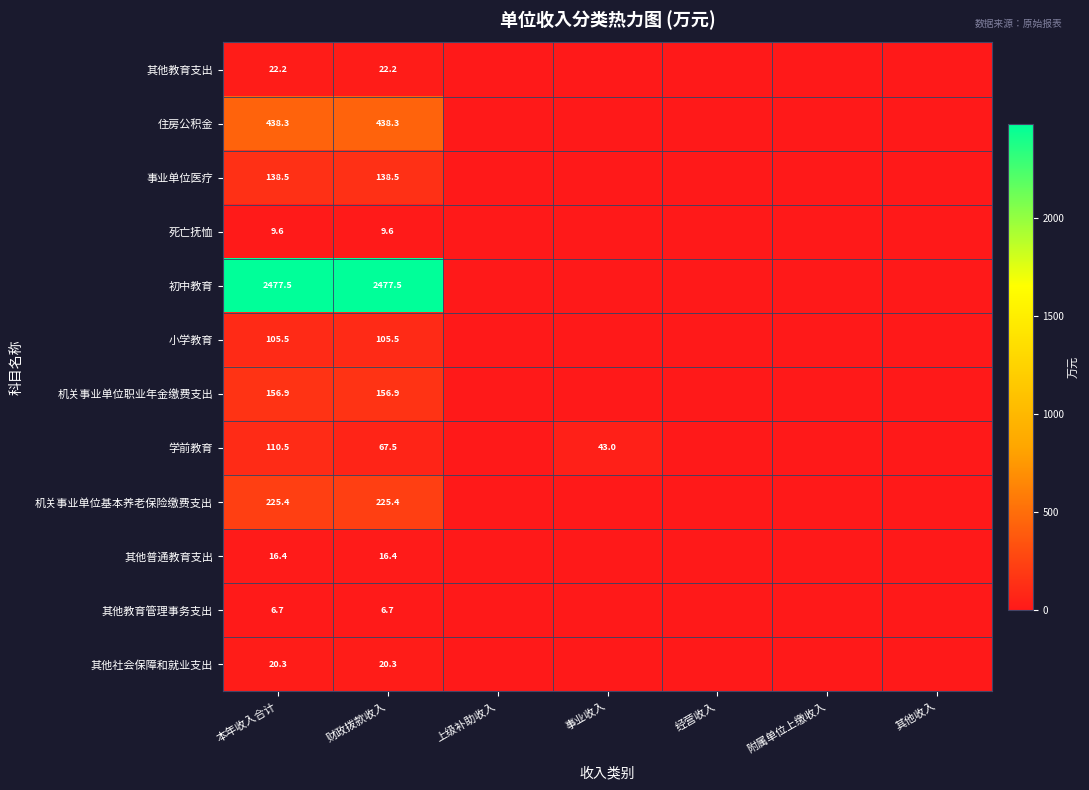

At how many categories does at least one series exceed 627?

2